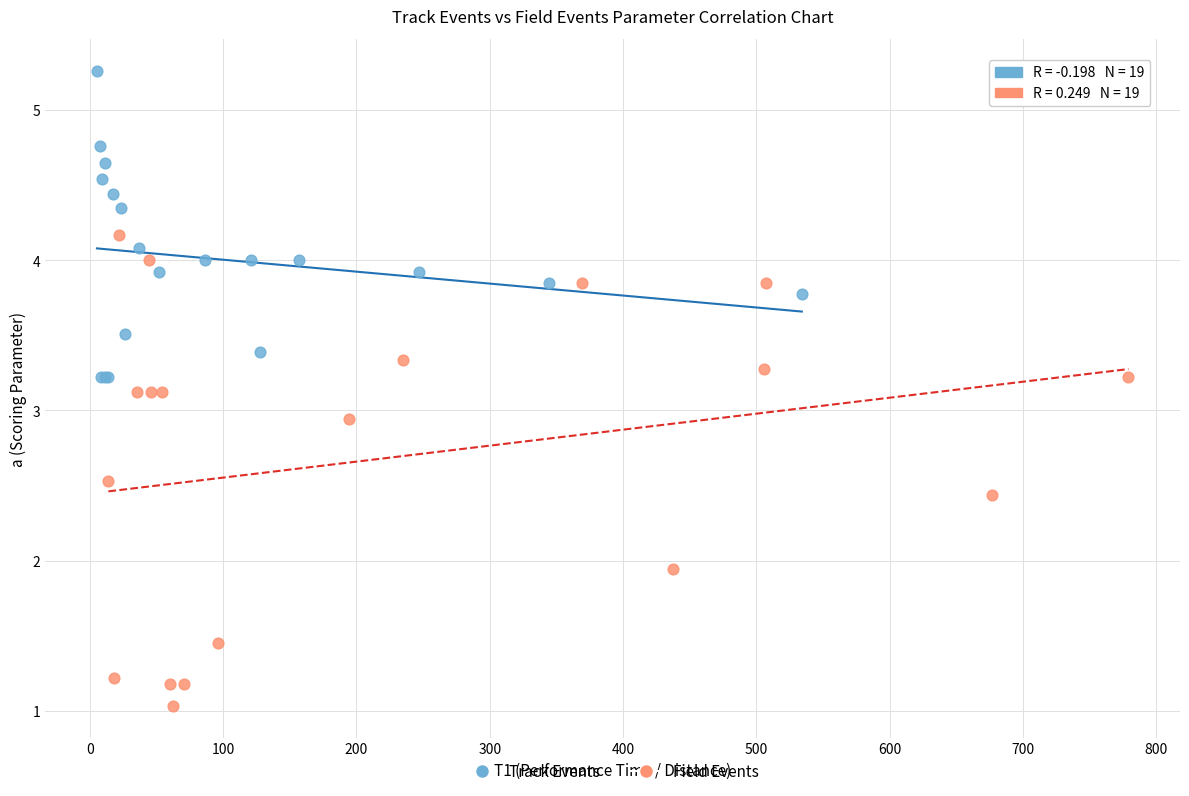

Which series contains the lowest Y value?

Field Events